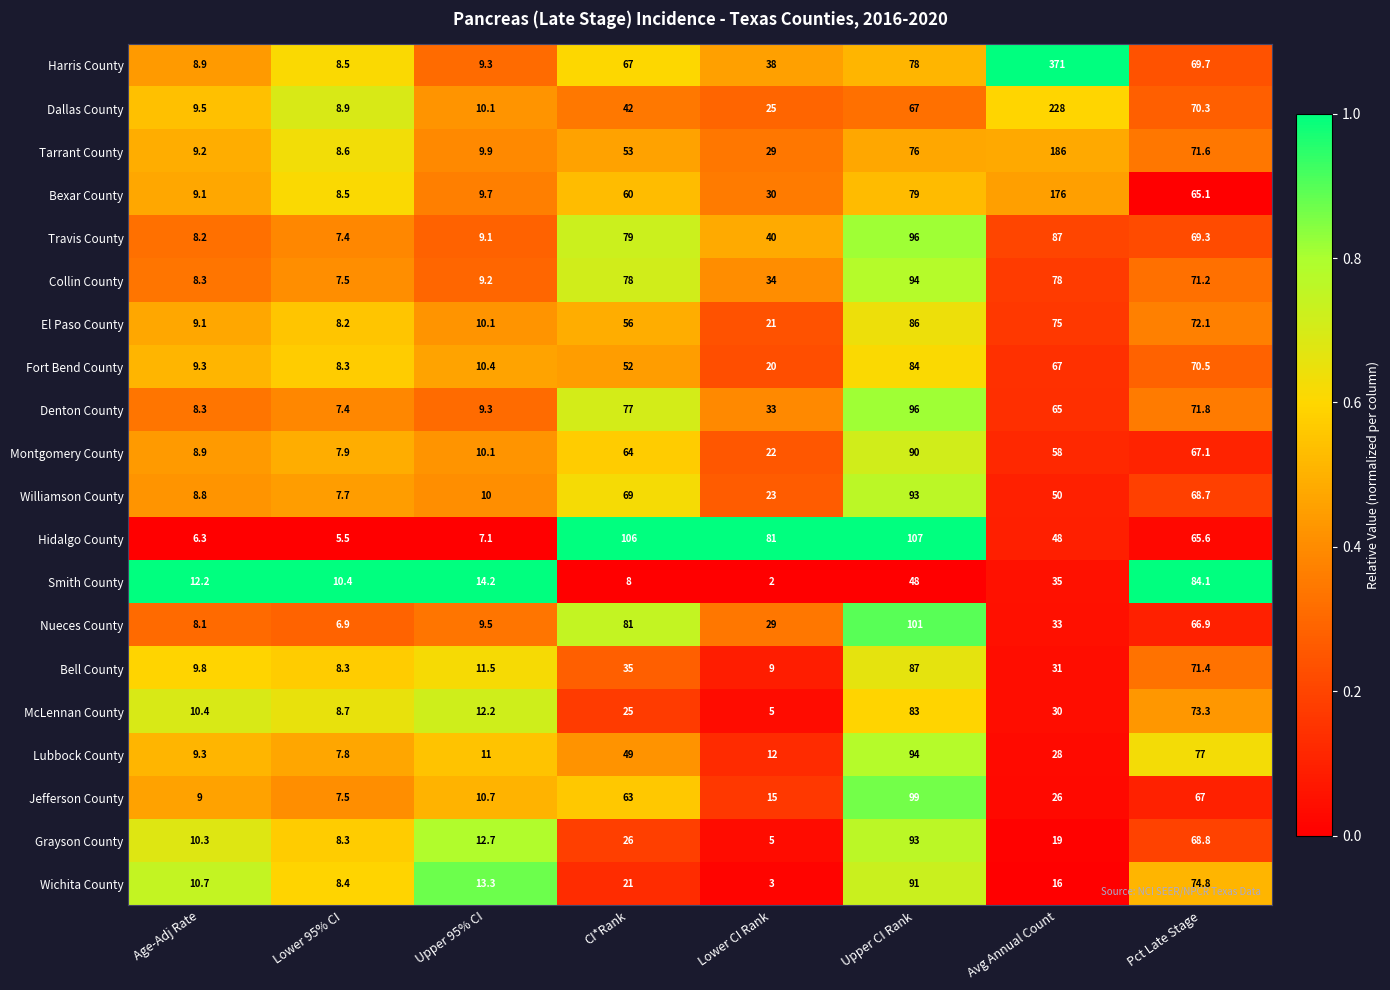

List the labels in order of Jefferson County value, smallest first.

Lower 95% CI, Age-Adj Rate, Upper 95% CI, Lower CI Rank, Avg Annual Count, CI*Rank, Pct Late Stage, Upper CI Rank